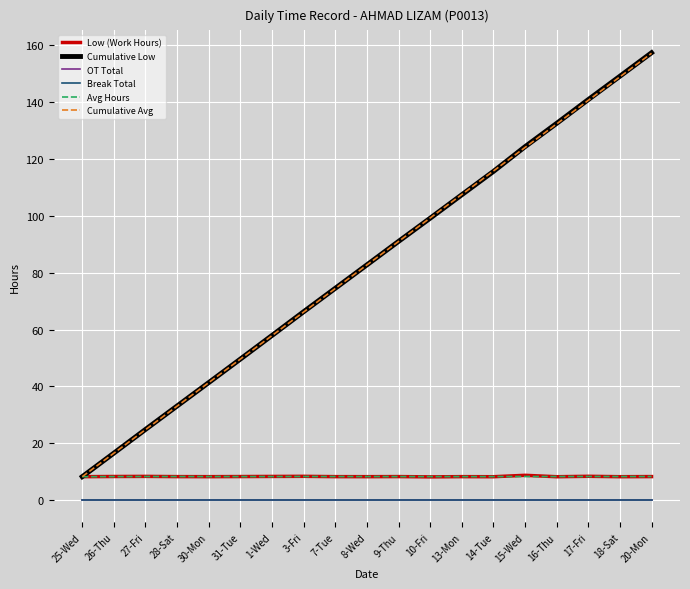

Reading right to left, list all the values displayed in this chart.

Low (Work Hours): 20-Mon=8.3	18-Sat=8.2	17-Fri=8.4	16-Thu=8.2	15-Wed=8.7	14-Tue=8.2	13-Mon=8.2	10-Fri=8.2	9-Thu=8.3	8-Wed=8.2	7-Tue=8.2	3-Fri=8.3	1-Wed=8.3	31-Tue=8.3	30-Mon=8.2	28-Sat=8.2	27-Fri=8.3	26-Thu=8.3	25-Wed=8.2
Cumulative Low: 20-Mon=157.4	18-Sat=149.1	17-Fri=140.9	16-Thu=132.5	15-Wed=124.3	14-Tue=115.6	13-Mon=107.4	10-Fri=99.2	9-Thu=91.0	8-Wed=82.7	7-Tue=74.5	3-Fri=66.3	1-Wed=57.9	31-Tue=49.6	30-Mon=41.3	28-Sat=33.1	27-Fri=24.9	26-Thu=16.5	25-Wed=8.2
OT Total: 20-Mon=0.0	18-Sat=0.0	17-Fri=0.0	16-Thu=0.0	15-Wed=0.0	14-Tue=0.0	13-Mon=0.0	10-Fri=0.0	9-Thu=0.0	8-Wed=0.0	7-Tue=0.0	3-Fri=0.0	1-Wed=0.0	31-Tue=0.0	30-Mon=0.0	28-Sat=0.0	27-Fri=0.0	26-Thu=0.0	25-Wed=0.0
Break Total: 20-Mon=0.0	18-Sat=0.0	17-Fri=0.0	16-Thu=0.0	15-Wed=0.0	14-Tue=0.0	13-Mon=0.0	10-Fri=0.0	9-Thu=0.0	8-Wed=0.0	7-Tue=0.0	3-Fri=0.0	1-Wed=0.0	31-Tue=0.0	30-Mon=0.0	28-Sat=0.0	27-Fri=0.0	26-Thu=0.0	25-Wed=0.0
Avg Hours: 20-Mon=8.3	18-Sat=8.3	17-Fri=8.3	16-Thu=8.3	15-Wed=8.3	14-Tue=8.3	13-Mon=8.3	10-Fri=8.3	9-Thu=8.3	8-Wed=8.3	7-Tue=8.3	3-Fri=8.3	1-Wed=8.3	31-Tue=8.3	30-Mon=8.3	28-Sat=8.3	27-Fri=8.3	26-Thu=8.3	25-Wed=8.2
Cumulative Avg: 20-Mon=157.2	18-Sat=148.9	17-Fri=140.6	16-Thu=132.3	15-Wed=124.0	14-Tue=115.8	13-Mon=107.5	10-Fri=99.2	9-Thu=91.0	8-Wed=82.7	7-Tue=74.4	3-Fri=66.2	1-Wed=57.9	31-Tue=49.6	30-Mon=41.3	28-Sat=33.0	27-Fri=24.8	26-Thu=16.5	25-Wed=8.2